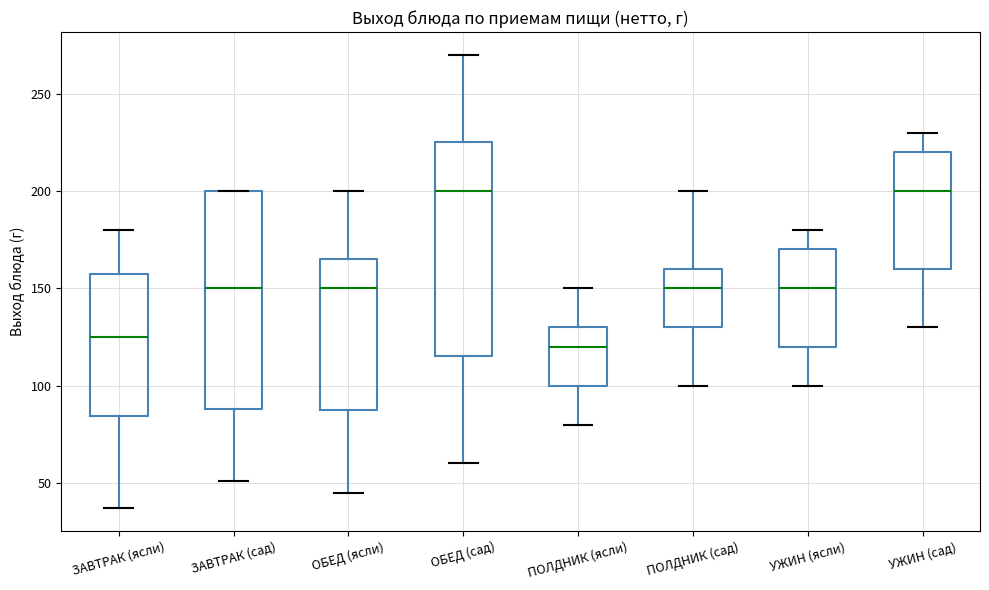

Reading left to right, read every box against the y-axis: the position of its median line, the range the box covers, and the ends of its whiskers. The values are not printed on the chart, so give them approximately, as read against the axis.

ЗАВТРАК (ясли): median 125, box 85 to 160, whiskers 35 to 180
ЗАВТРАК (сад): median 150, box 90 to 200, whiskers 50 to 200
ОБЕД (ясли): median 150, box 90 to 165, whiskers 45 to 200
ОБЕД (сад): median 200, box 115 to 225, whiskers 60 to 270
ПОЛДНИК (ясли): median 120, box 100 to 130, whiskers 80 to 150
ПОЛДНИК (сад): median 150, box 130 to 160, whiskers 100 to 200
УЖИН (ясли): median 150, box 120 to 170, whiskers 100 to 180
УЖИН (сад): median 200, box 160 to 220, whiskers 130 to 230